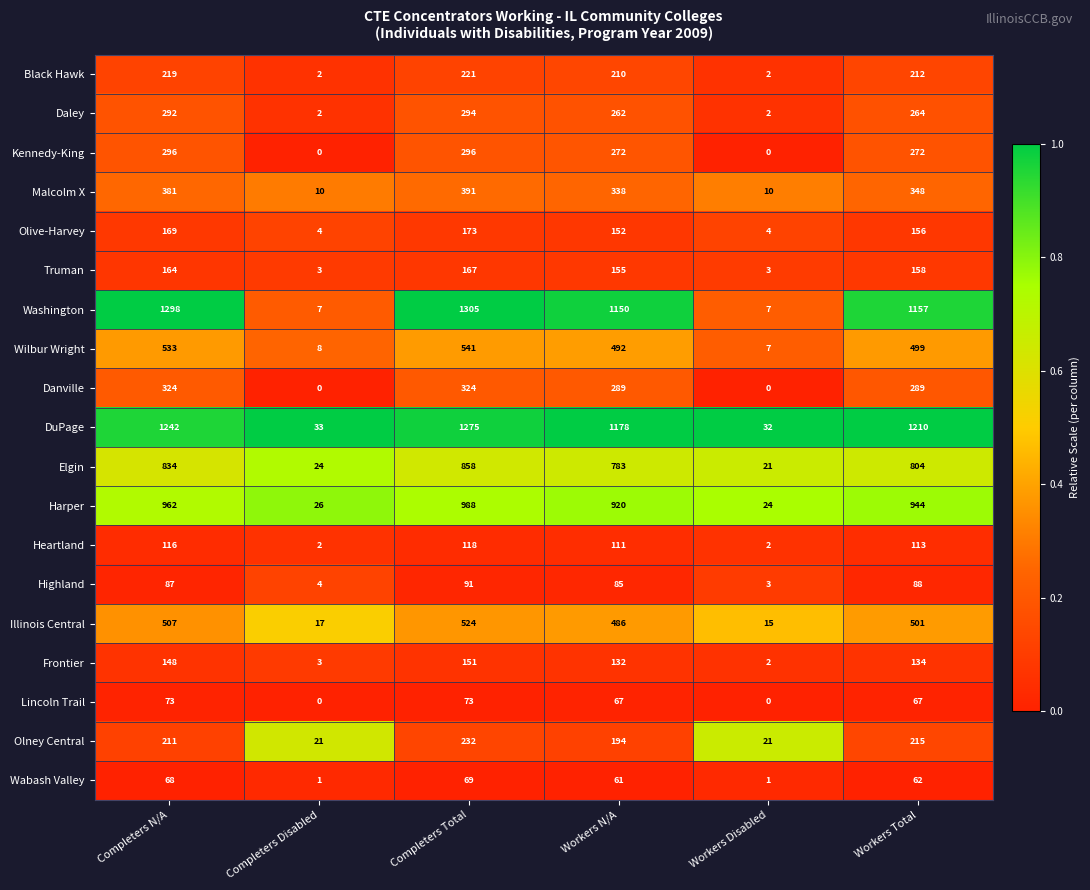

Where is Elgin nearest to the value 439?

Workers N/A